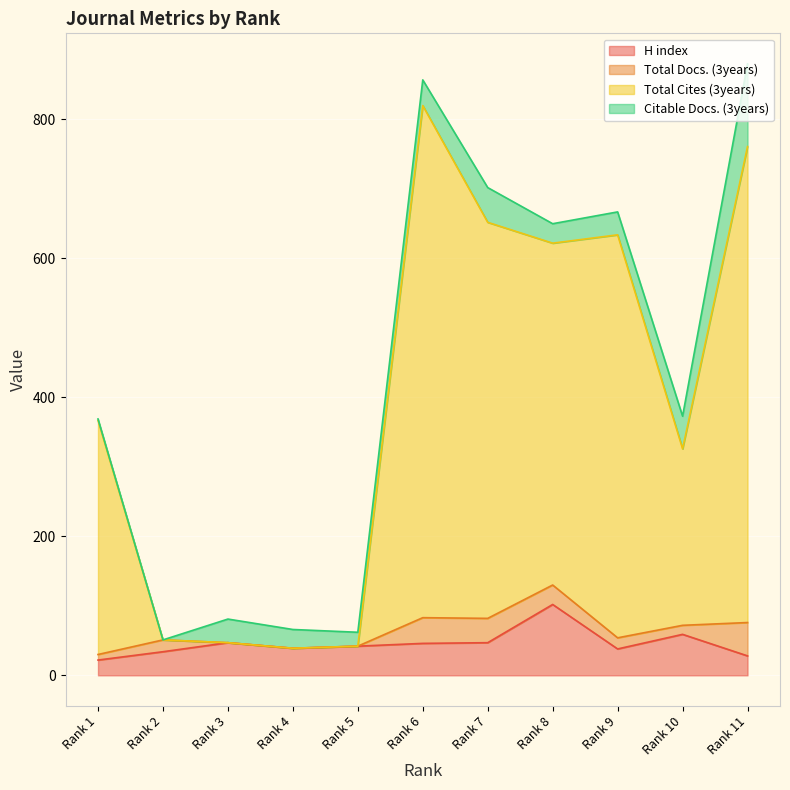

Which category has the highest value in the H index series?

Rank 8